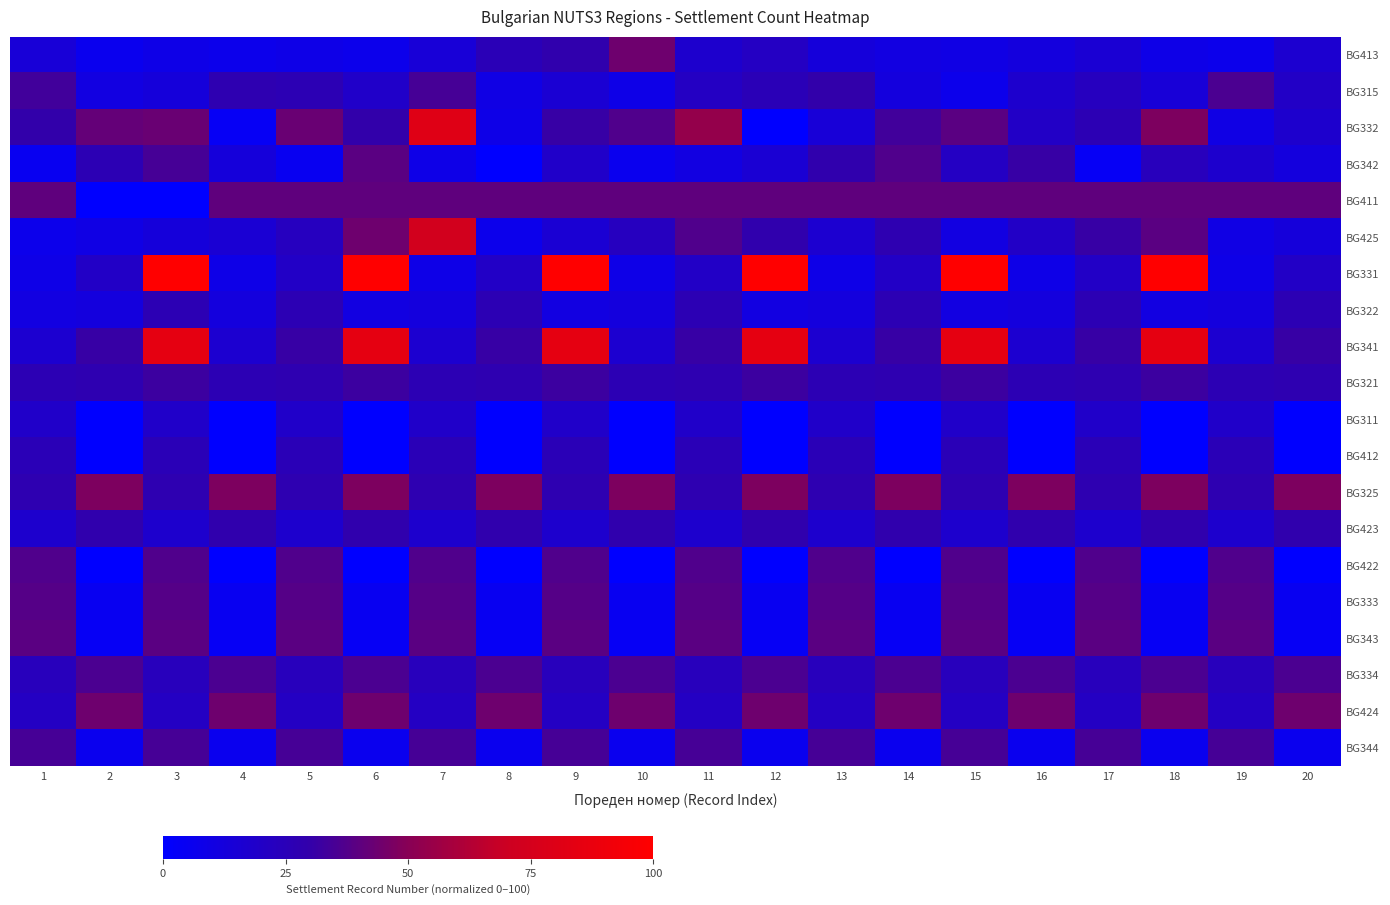

Reading left to right, what are all the values shown in this chart?

BG413: 1=14.3	2=6.0	3=8.3	4=7.1	5=8.3	6=7.1	7=14.3	8=25.0	9=28.6	10=44.0	11=17.9	12=21.4	13=13.1	14=10.7	15=9.5	16=11.9	17=15.5	18=8.3	19=7.1	20=16.7
BG315: 1=33.3	2=10.7	3=13.1	4=27.4	5=26.2	6=19.0	7=34.5	8=9.5	9=15.5	10=8.3	11=21.4	12=25.0	13=29.8	14=11.9	15=7.1	16=17.9	17=22.6	18=14.3	19=35.7	20=20.2
BG332: 1=29.8	2=41.7	3=42.9	4=3.6	5=42.9	6=29.8	7=81.0	8=8.3	9=31.0	10=36.9	11=53.6	12=0.0	13=14.3	14=33.3	15=39.3	16=20.2	17=26.2	18=47.6	19=9.5	20=17.9
BG342: 1=4.8	2=26.2	3=34.5	4=13.1	5=4.8	6=39.3	7=8.3	8=0.0	9=19.0	10=6.0	11=10.7	12=15.5	13=28.6	14=36.9	15=21.4	16=31.0	17=3.6	18=23.8	19=17.9	20=11.9
BG411: 1=40.5	2=0.0	3=0.0	4=40.5	5=40.5	6=40.5	7=40.5	8=40.5	9=40.5	10=40.5	11=40.5	12=40.5	13=40.5	14=40.5	15=40.5	16=40.5	17=40.5	18=40.5	19=40.5	20=40.5
BG425: 1=7.1	2=9.5	3=13.1	4=15.5	5=22.6	6=44.0	7=73.8	8=7.1	9=15.5	10=22.6	11=36.9	12=28.6	13=16.7	14=27.4	15=10.7	16=20.2	17=31.0	18=39.3	19=9.5	20=13.1
BG331: 1=8.3	2=20.2	3=100.0	4=8.3	5=20.2	6=100.0	7=8.3	8=20.2	9=100.0	10=8.3	11=20.2	12=100.0	13=8.3	14=20.2	15=100.0	16=8.3	17=20.2	18=100.0	19=8.3	20=20.2
BG322: 1=10.7	2=11.9	3=26.2	4=11.9	5=26.2	6=10.7	7=11.9	8=26.2	9=10.7	10=11.9	11=26.2	12=10.7	13=11.9	14=26.2	15=10.7	16=11.9	17=26.2	18=10.7	19=11.9	20=26.2
BG341: 1=16.7	2=31.0	3=84.5	4=16.7	5=31.0	6=84.5	7=16.7	8=31.0	9=84.5	10=16.7	11=31.0	12=84.5	13=16.7	14=31.0	15=84.5	16=16.7	17=31.0	18=84.5	19=16.7	20=31.0
BG321: 1=26.2	2=27.4	3=32.1	4=26.2	5=27.4	6=32.1	7=26.2	8=27.4	9=32.1	10=26.2	11=27.4	12=32.1	13=26.2	14=27.4	15=32.1	16=26.2	17=27.4	18=32.1	19=26.2	20=27.4
BG311: 1=19.0	2=0.0	3=19.0	4=0.0	5=19.0	6=0.0	7=19.0	8=0.0	9=19.0	10=0.0	11=19.0	12=0.0	13=19.0	14=0.0	15=19.0	16=0.0	17=19.0	18=0.0	19=19.0	20=0.0
BG412: 1=25.0	2=0.0	3=25.0	4=0.0	5=25.0	6=0.0	7=25.0	8=0.0	9=25.0	10=0.0	11=25.0	12=0.0	13=25.0	14=0.0	15=25.0	16=0.0	17=25.0	18=0.0	19=25.0	20=0.0
BG325: 1=27.4	2=47.6	3=27.4	4=47.6	5=27.4	6=47.6	7=27.4	8=47.6	9=27.4	10=47.6	11=27.4	12=47.6	13=27.4	14=47.6	15=27.4	16=47.6	17=27.4	18=47.6	19=27.4	20=47.6
BG423: 1=17.9	2=28.6	3=17.9	4=28.6	5=17.9	6=28.6	7=17.9	8=28.6	9=17.9	10=28.6	11=17.9	12=28.6	13=17.9	14=28.6	15=17.9	16=28.6	17=17.9	18=28.6	19=17.9	20=28.6
BG422: 1=36.9	2=0.0	3=36.9	4=0.0	5=36.9	6=0.0	7=36.9	8=0.0	9=36.9	10=0.0	11=36.9	12=0.0	13=36.9	14=0.0	15=36.9	16=0.0	17=36.9	18=0.0	19=36.9	20=0.0
BG333: 1=38.1	2=4.8	3=38.1	4=4.8	5=38.1	6=4.8	7=38.1	8=4.8	9=38.1	10=4.8	11=38.1	12=4.8	13=38.1	14=4.8	15=38.1	16=4.8	17=38.1	18=4.8	19=38.1	20=4.8
BG343: 1=39.3	2=3.6	3=39.3	4=3.6	5=39.3	6=3.6	7=39.3	8=3.6	9=39.3	10=3.6	11=39.3	12=3.6	13=39.3	14=3.6	15=39.3	16=3.6	17=39.3	18=3.6	19=39.3	20=3.6
BG334: 1=23.8	2=35.7	3=23.8	4=35.7	5=23.8	6=35.7	7=23.8	8=35.7	9=23.8	10=35.7	11=23.8	12=35.7	13=23.8	14=35.7	15=23.8	16=35.7	17=23.8	18=35.7	19=23.8	20=35.7
BG424: 1=21.4	2=44.0	3=21.4	4=44.0	5=21.4	6=44.0	7=21.4	8=44.0	9=21.4	10=44.0	11=21.4	12=44.0	13=21.4	14=44.0	15=21.4	16=44.0	17=21.4	18=44.0	19=21.4	20=44.0
BG344: 1=34.5	2=6.0	3=34.5	4=6.0	5=34.5	6=6.0	7=34.5	8=6.0	9=34.5	10=6.0	11=34.5	12=6.0	13=34.5	14=6.0	15=34.5	16=6.0	17=34.5	18=6.0	19=34.5	20=6.0